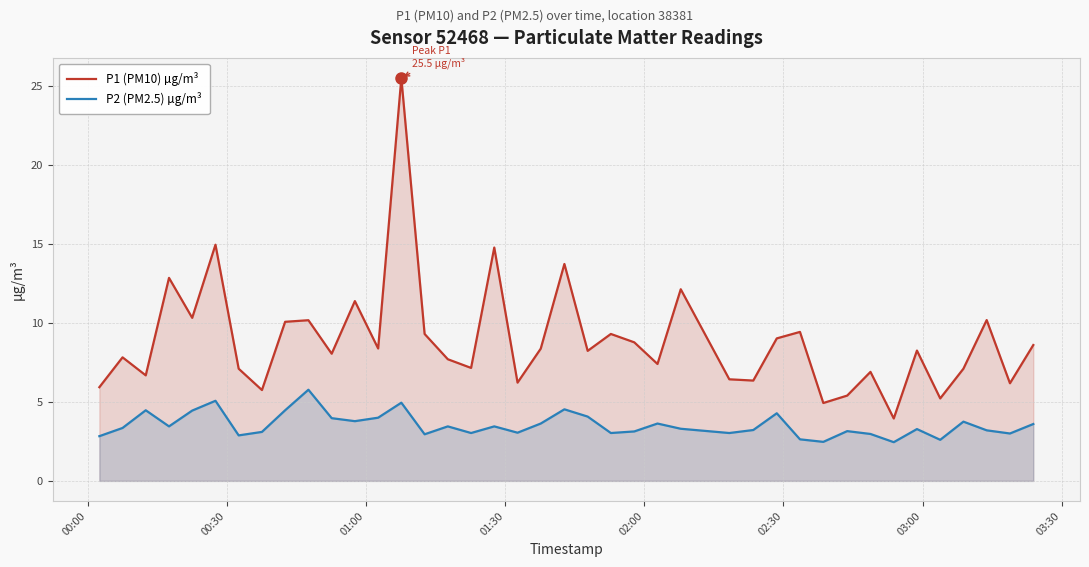

List the series in order of their peak value, lowest first.

P2 (PM2.5) µg/m³, P1 (PM10) µg/m³